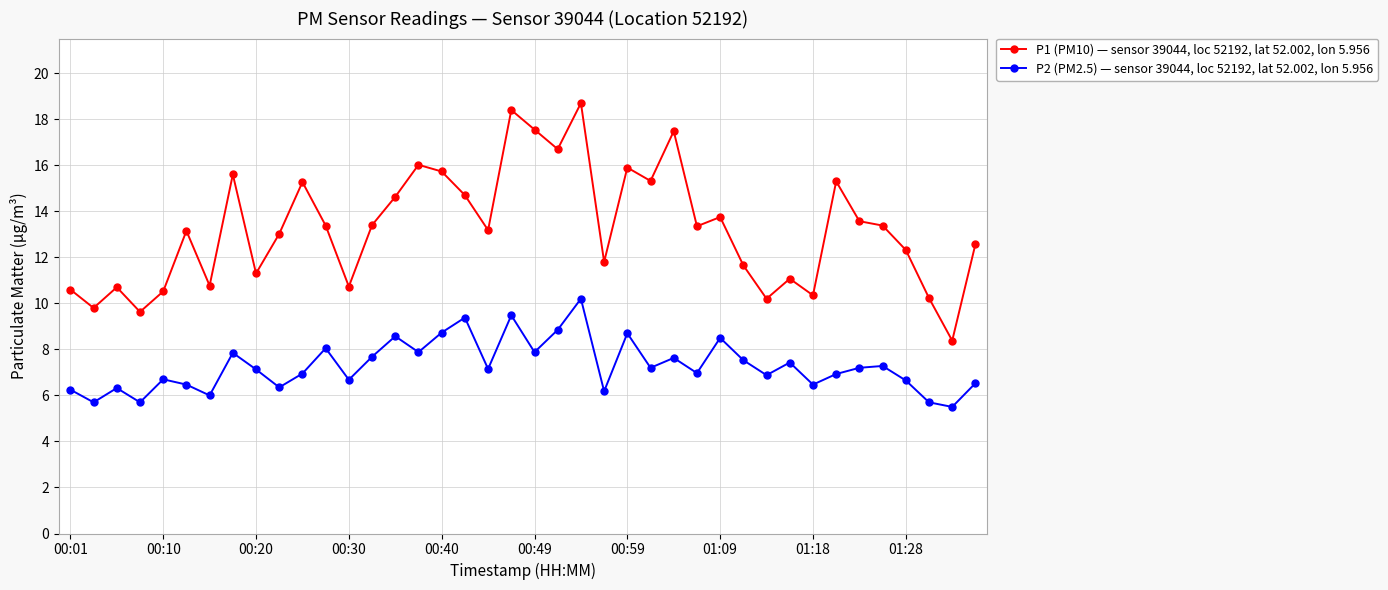

True or false: P1 (PM10) — sensor 39044, loc 52192, lat 52.002, lon 5.956 and P2 (PM2.5) — sensor 39044, loc 52192, lat 52.002, lon 5.956 intersect in this chart.

False